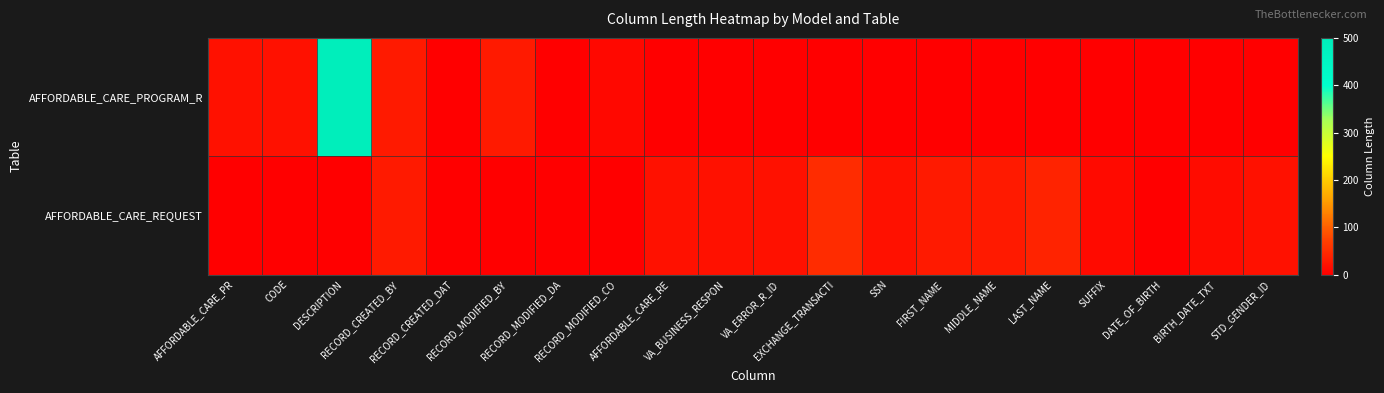

List the series in order of their overall mean, lowest first.

AFFORDABLE_CARE_REQUEST, AFFORDABLE_CARE_PROGRAM_R